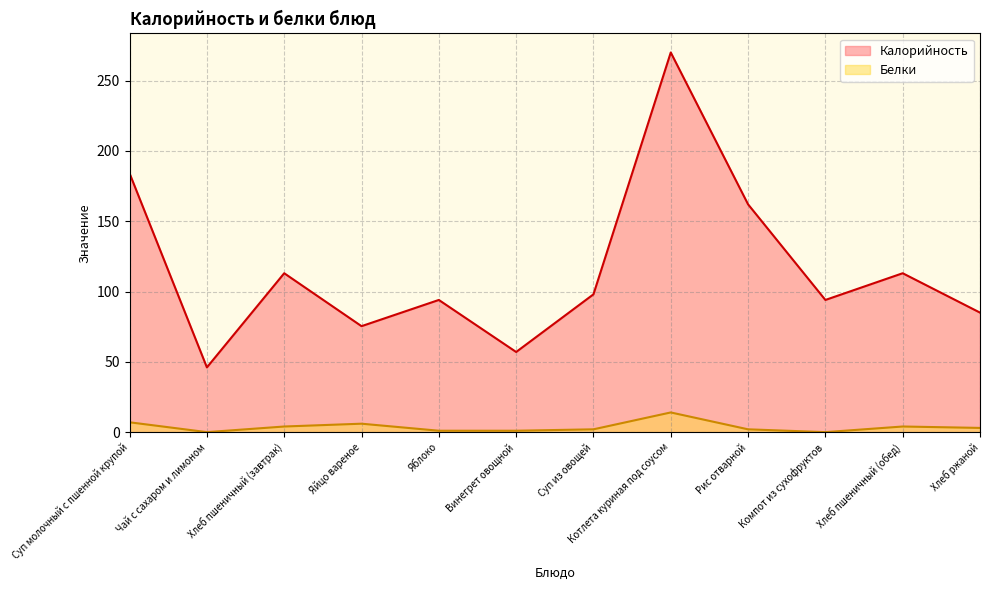

Reading left to right, what are all the values shown in this chart?

Калорийность: Суп молочный с пшенной крупой=184.0	Чай с сахаром и лимоном=46.0	Хлеб пшеничный (завтрак)=113.0	Яйцо вареное=75.4	Яблоко=94.0	Винегрет овощной=57.0	Суп из овощей=98.0	Котлета куриная под соусом=270.0	Рис отварной=162.0	Компот из сухофруктов=94.0	Хлеб пшеничный (обед)=113.0	Хлеб ржаной=85.0
Белки: Суп молочный с пшенной крупой=7.0	Чай с сахаром и лимоном=0.0	Хлеб пшеничный (завтрак)=4.0	Яйцо вареное=6.0	Яблоко=1.0	Винегрет овощной=1.0	Суп из овощей=2.0	Котлета куриная под соусом=14.0	Рис отварной=2.0	Компот из сухофруктов=0.0	Хлеб пшеничный (обед)=4.0	Хлеб ржаной=3.0